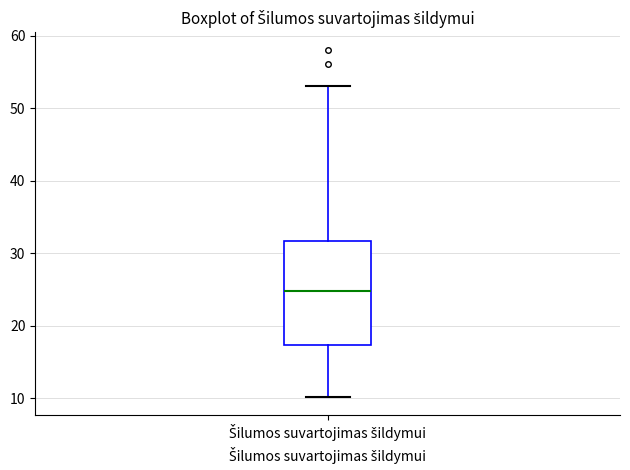

Read this box plot against the y-axis: the position of the median line, the range covered by the box, and the ends of both whiskers. The values are not printed on the chart, so give them approximately, as read against the axis.

median 25, box 17 to 32, whiskers 10 to 53